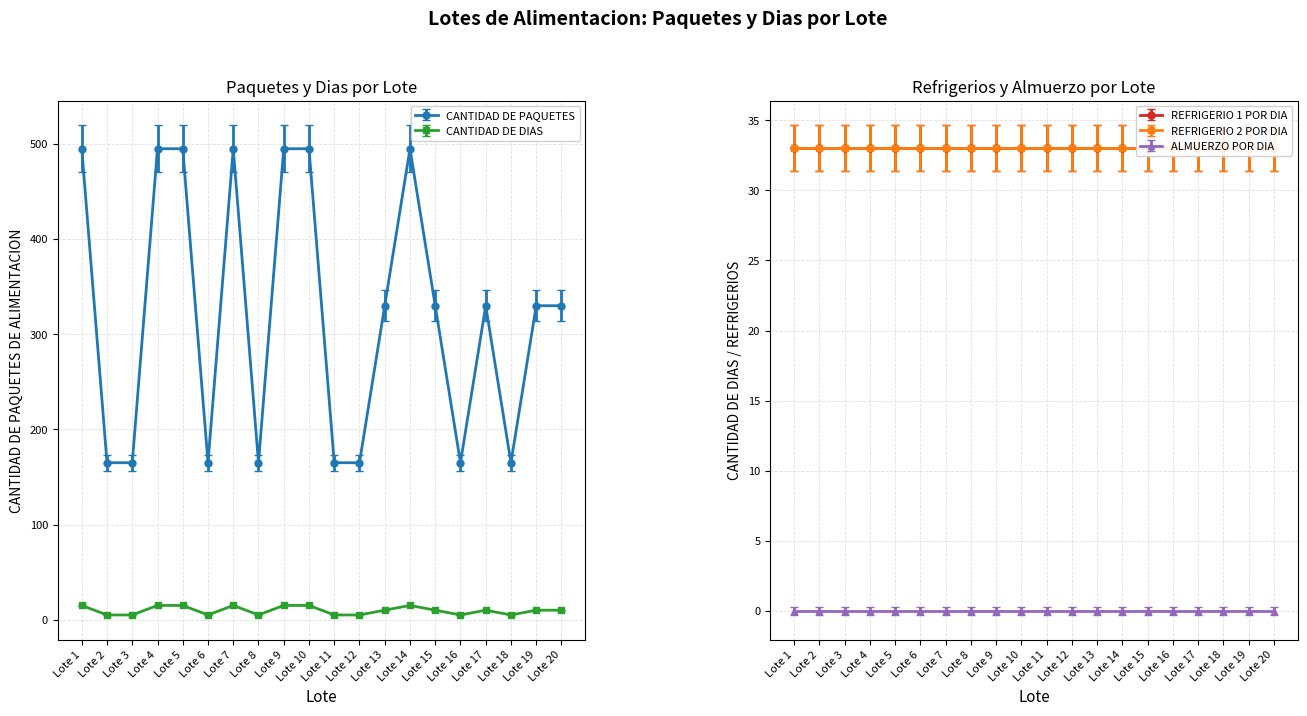

At how many categories does at least one series exceed 470?

7